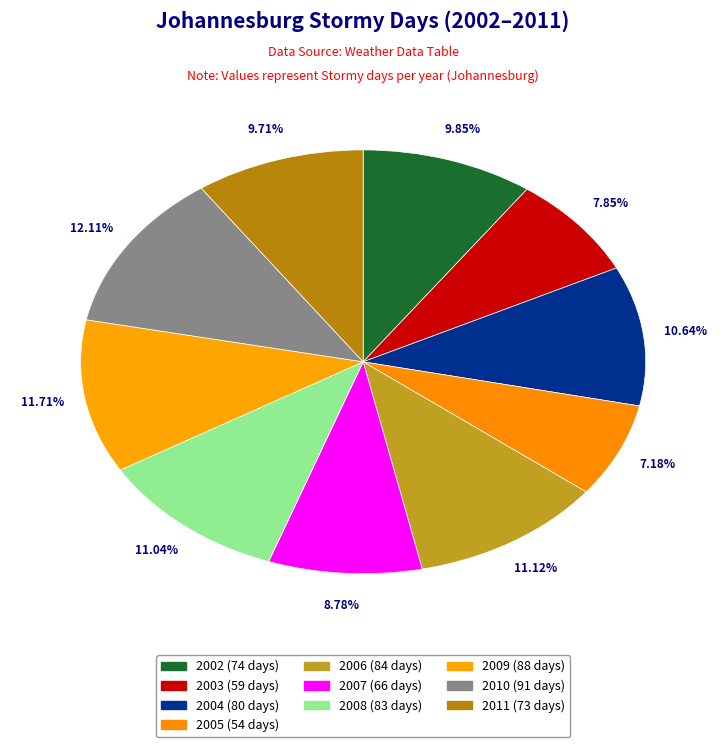

Count the number of slices in the pie.

10